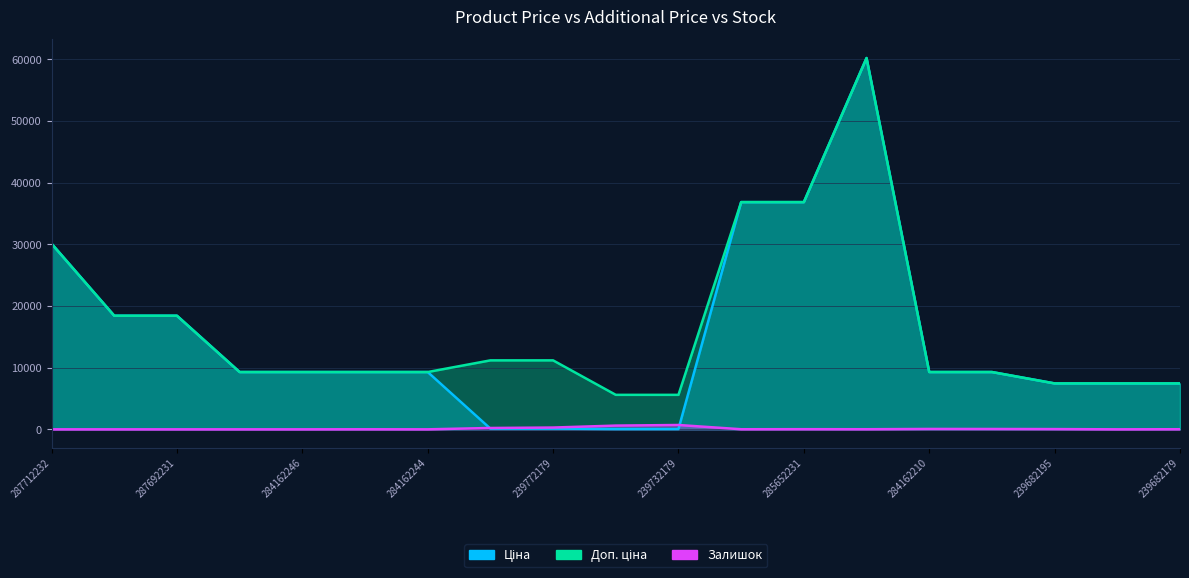

What is the difference between the second highest and minimum values in the Доп. ціна series?

31250.8